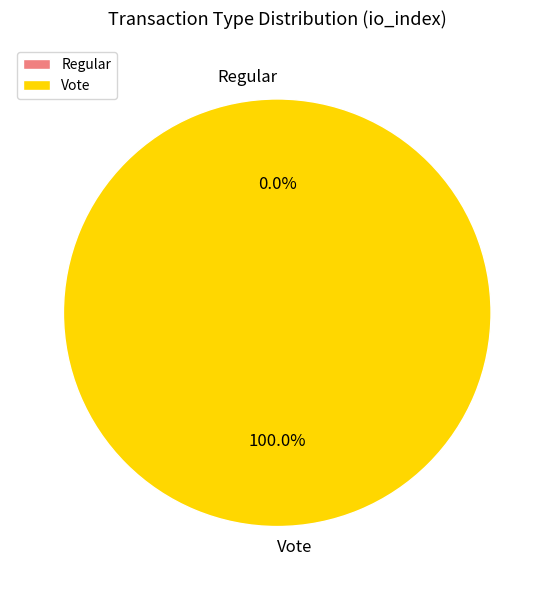

How many segments does this pie chart have?

2